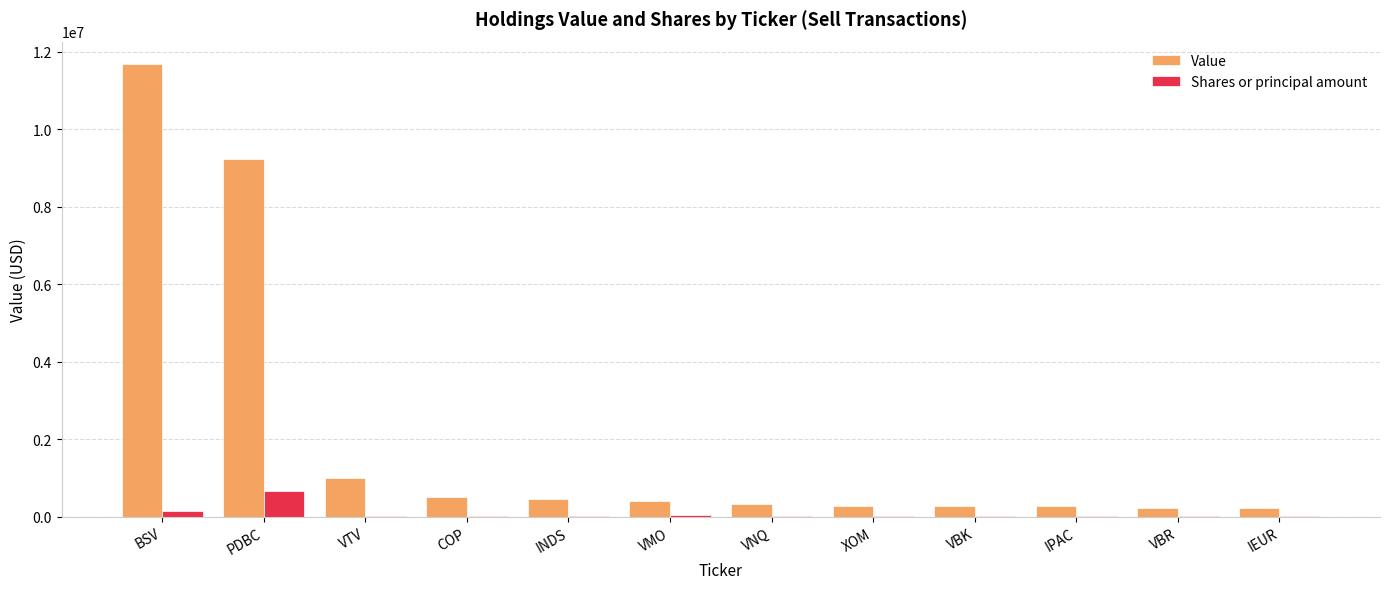

What is the highest value of the Shares or principal amount series?

655868